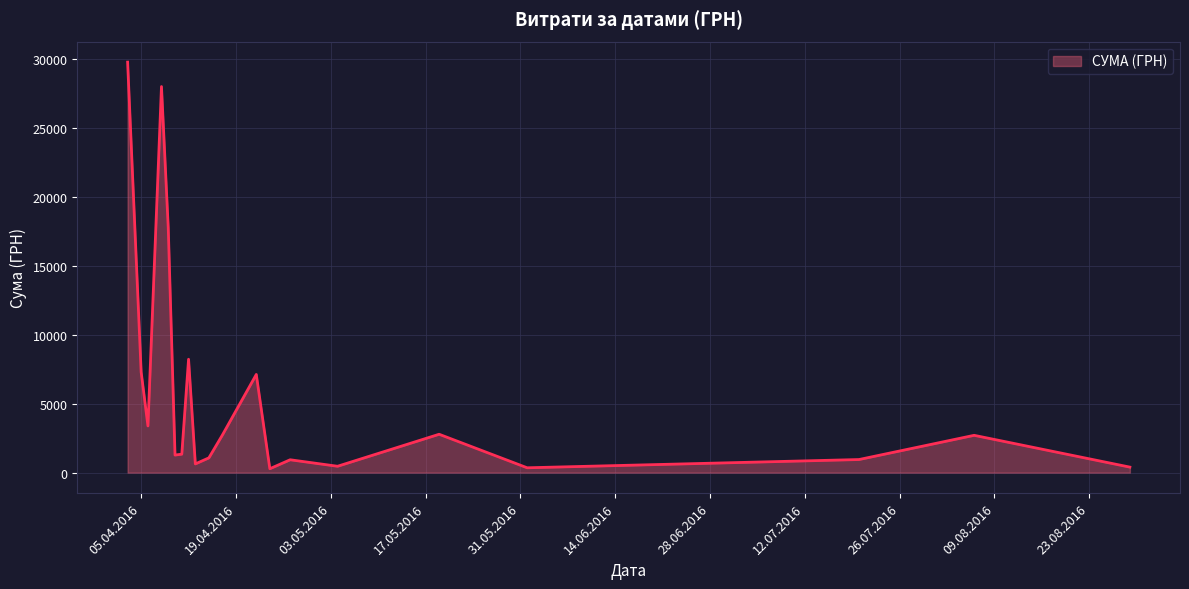

What is the maximum value shown in the chart?

29769.0